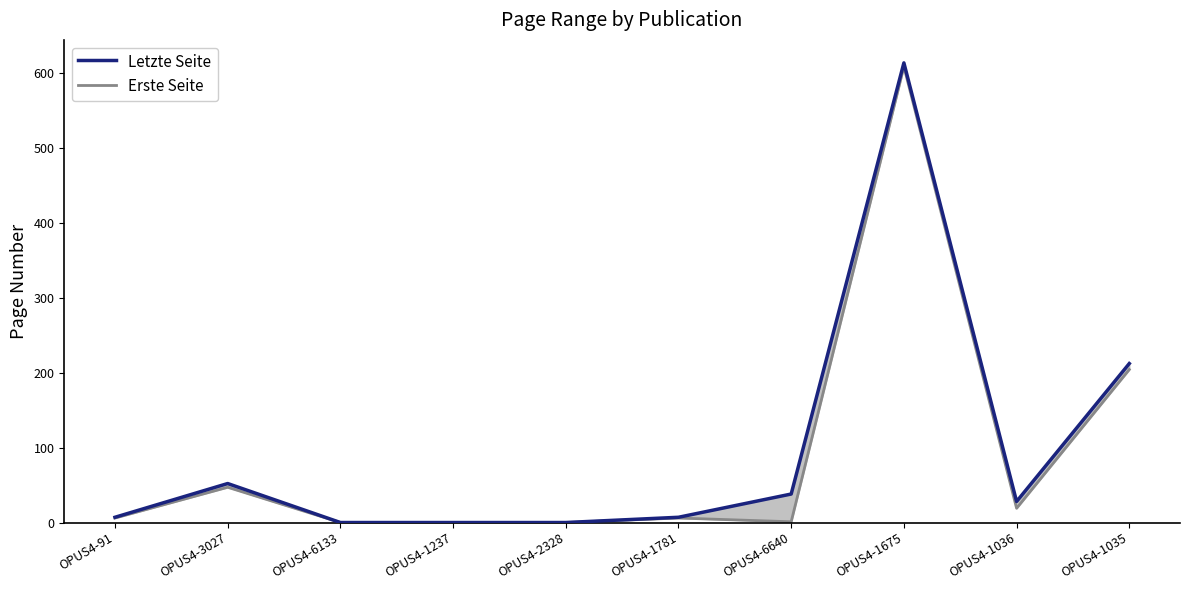

Where is the first local minimum for Erste Seite?

OPUS4-6640